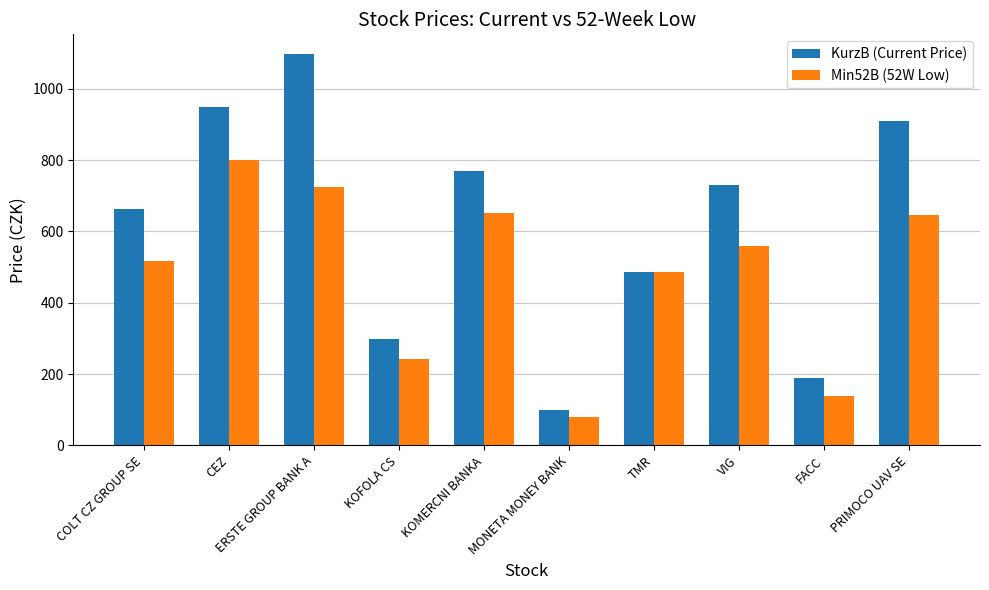

How many groups of bars are there?

10